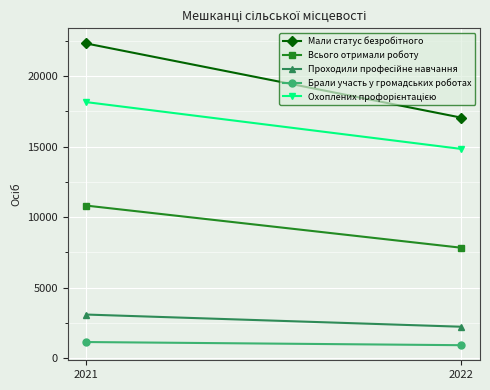

How many values in the Мали статус безробітного series are below 22306?

1